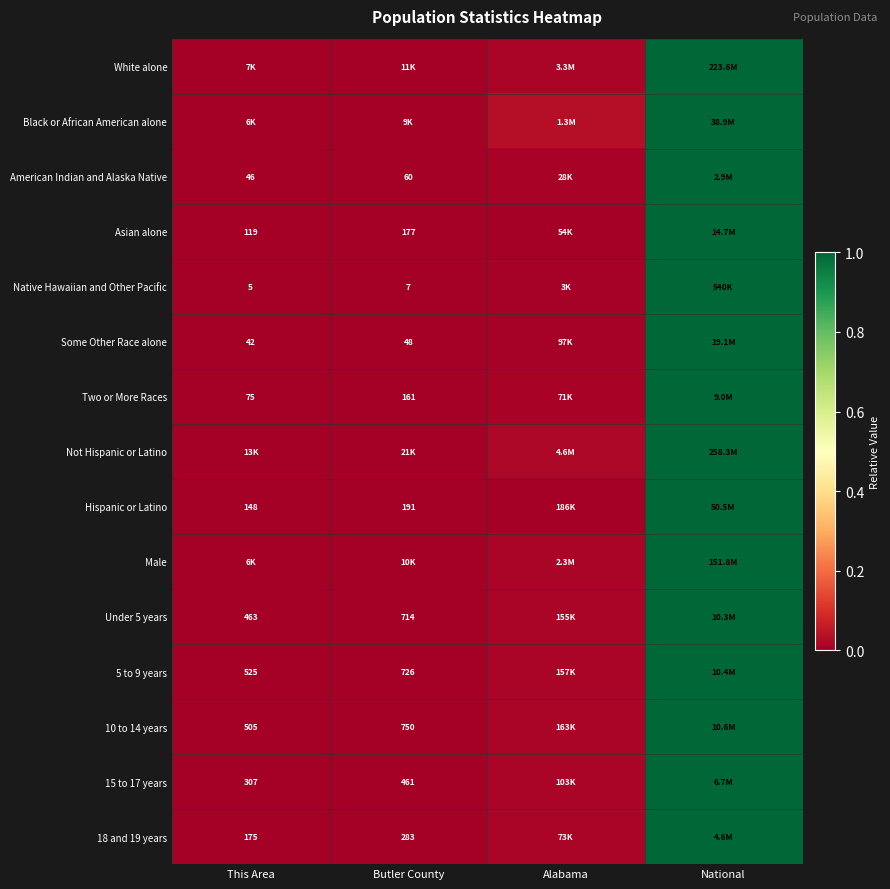

At which label does Native Hawaiian and Other Pacific reach its peak?

National